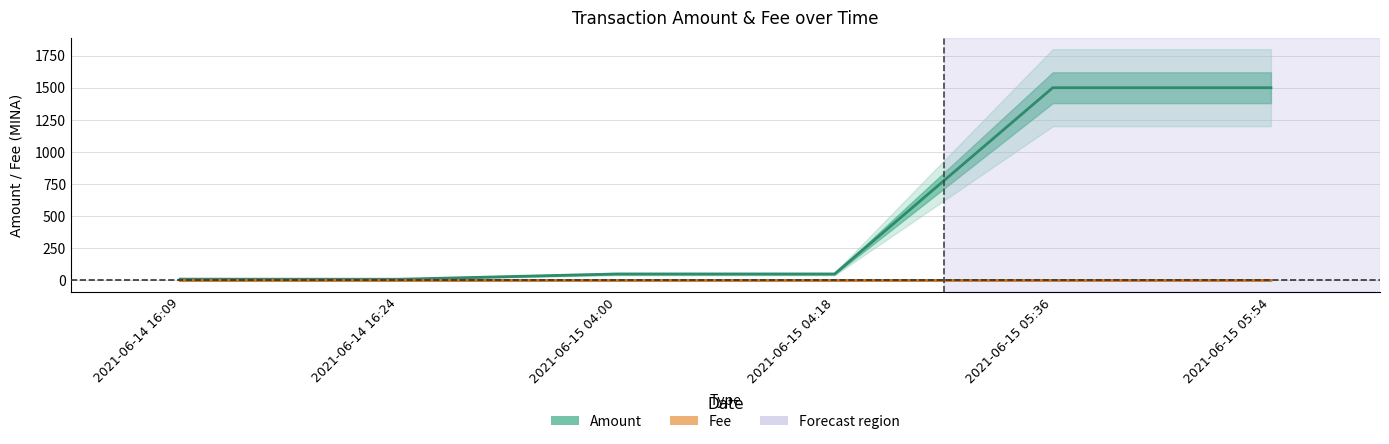

In Amount, how many points are higher than both neighbors (excluding endpoints)?

2